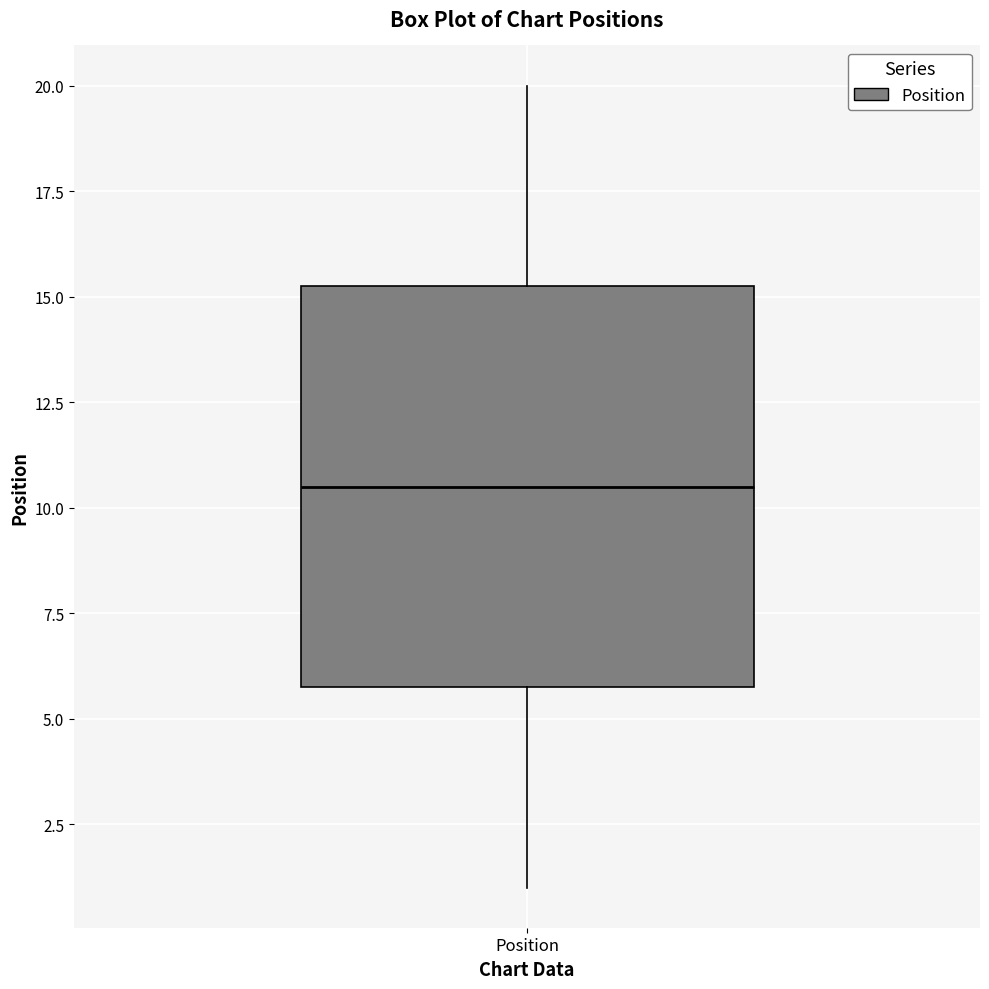

Read this box plot against the y-axis: the position of the median line, the range covered by the box, and the ends of both whiskers. The values are not printed on the chart, so give them approximately, as read against the axis.

median 10.5, box 6.0 to 15.5, whiskers 1.0 to 20.0